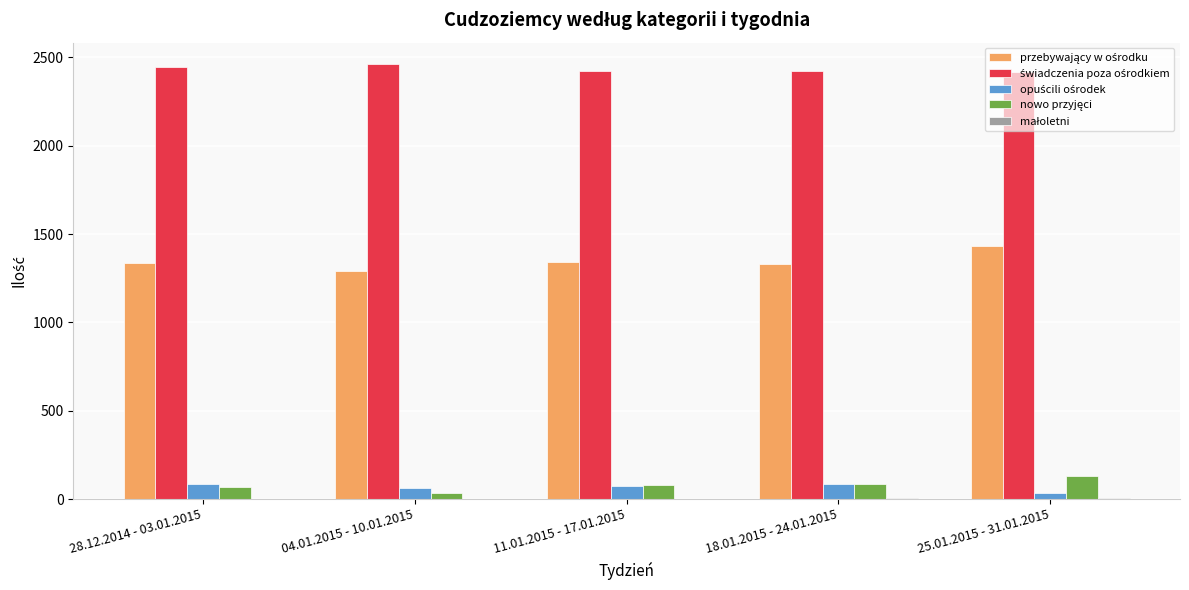

Count the number of data series in this chart.

5